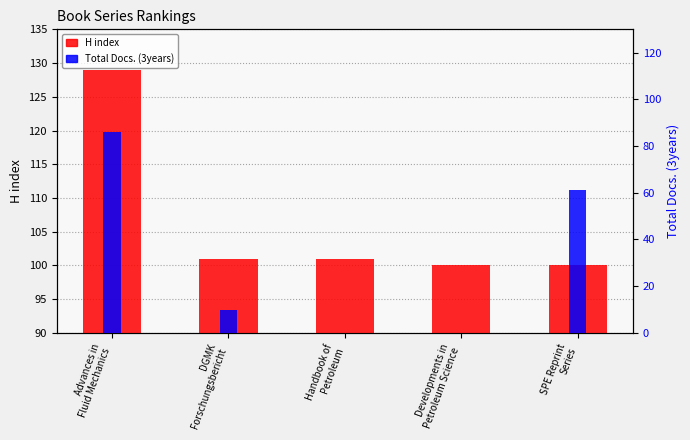

Are the bars horizontal?

No